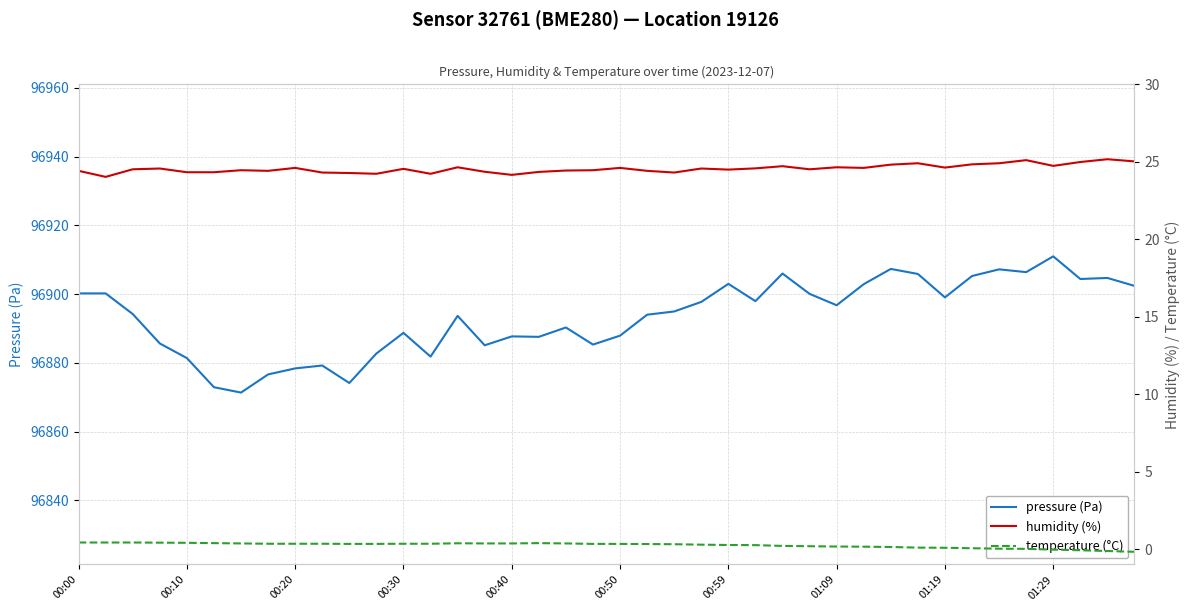

True or false: humidity (%) and temperature (°C) intersect in this chart.

False